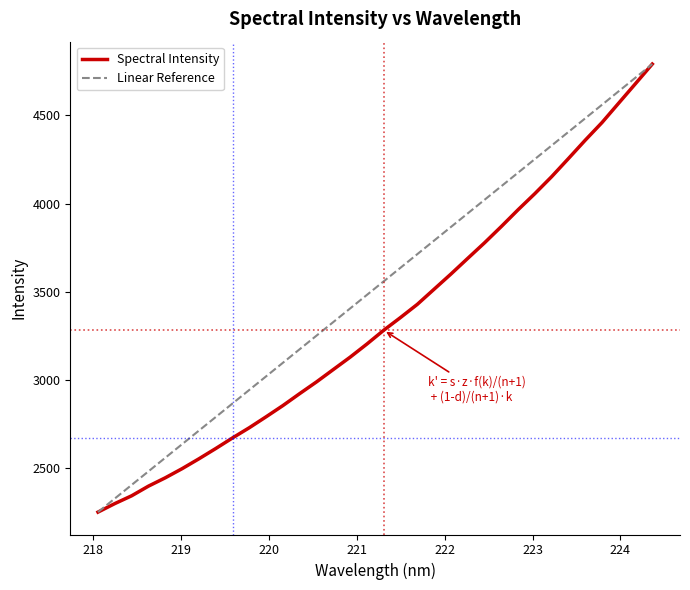

Rank the series by their average value, from lowest to highest.

Spectral Intensity, Linear Reference